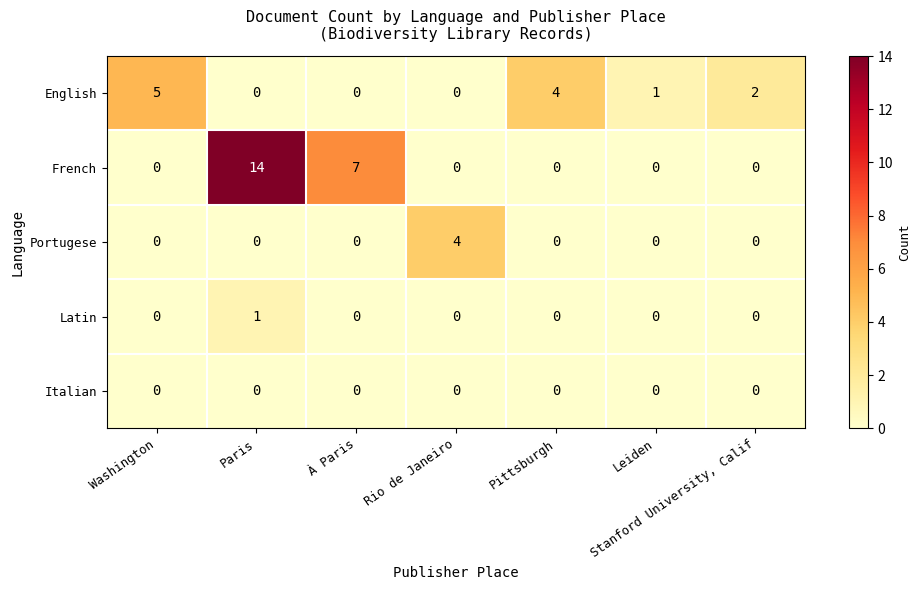

True or false: Latin has a value of 0 at Leiden.

True